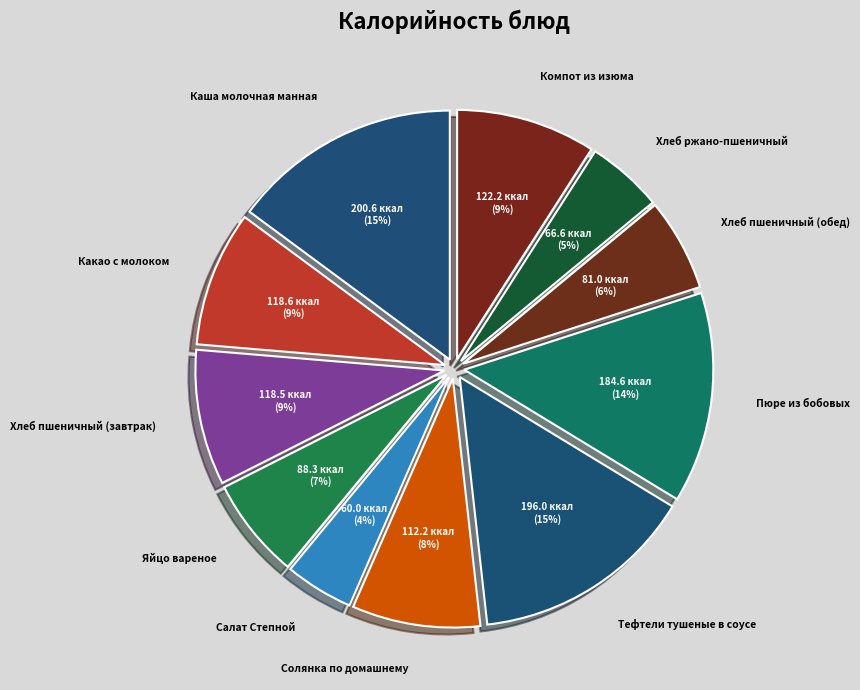

Does Каша молочная манная represent more than half of the total?

No